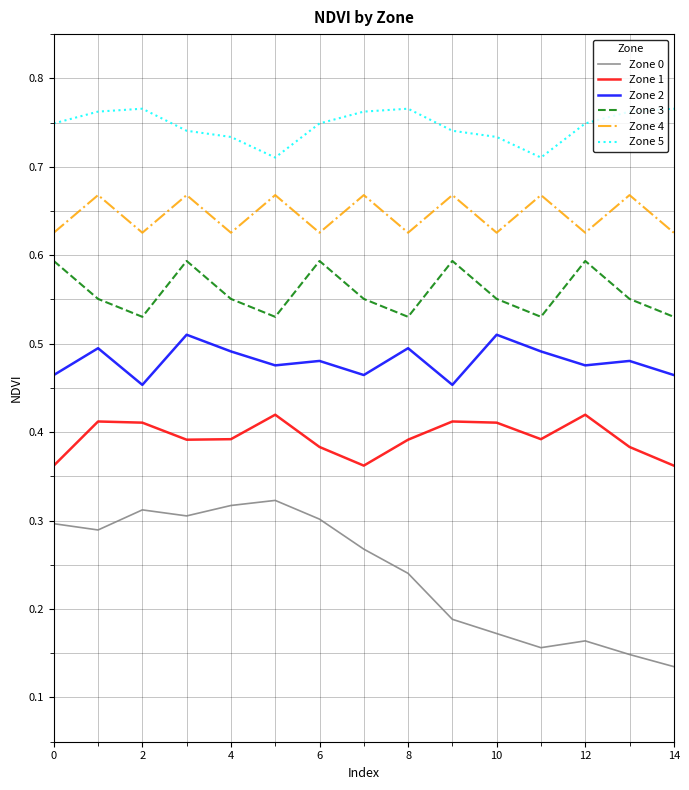

Rank the series by their maximum value, from lowest to highest.

Zone 0, Zone 1, Zone 2, Zone 3, Zone 4, Zone 5